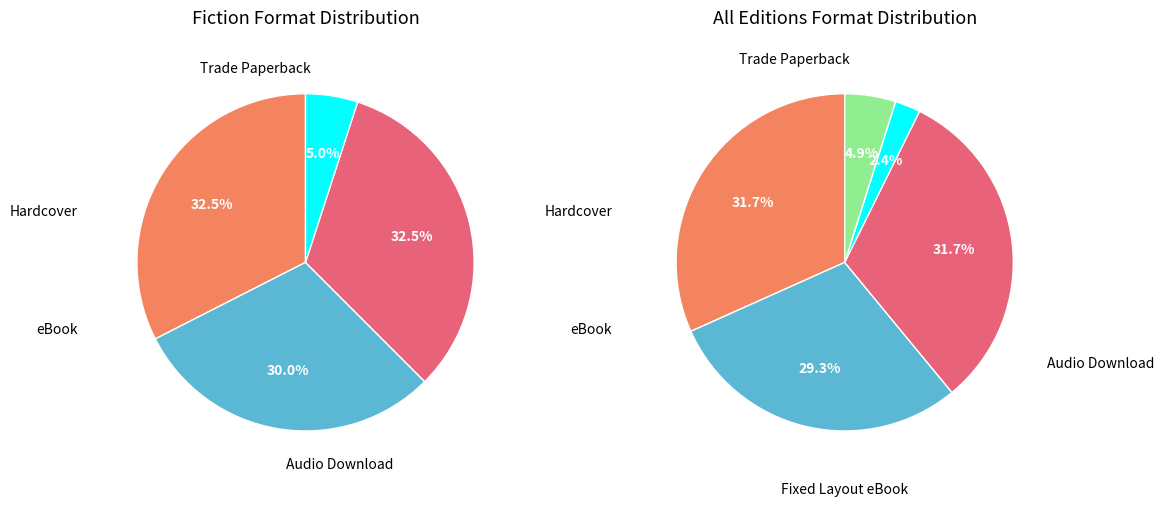

Is there a majority slice in this chart?

No